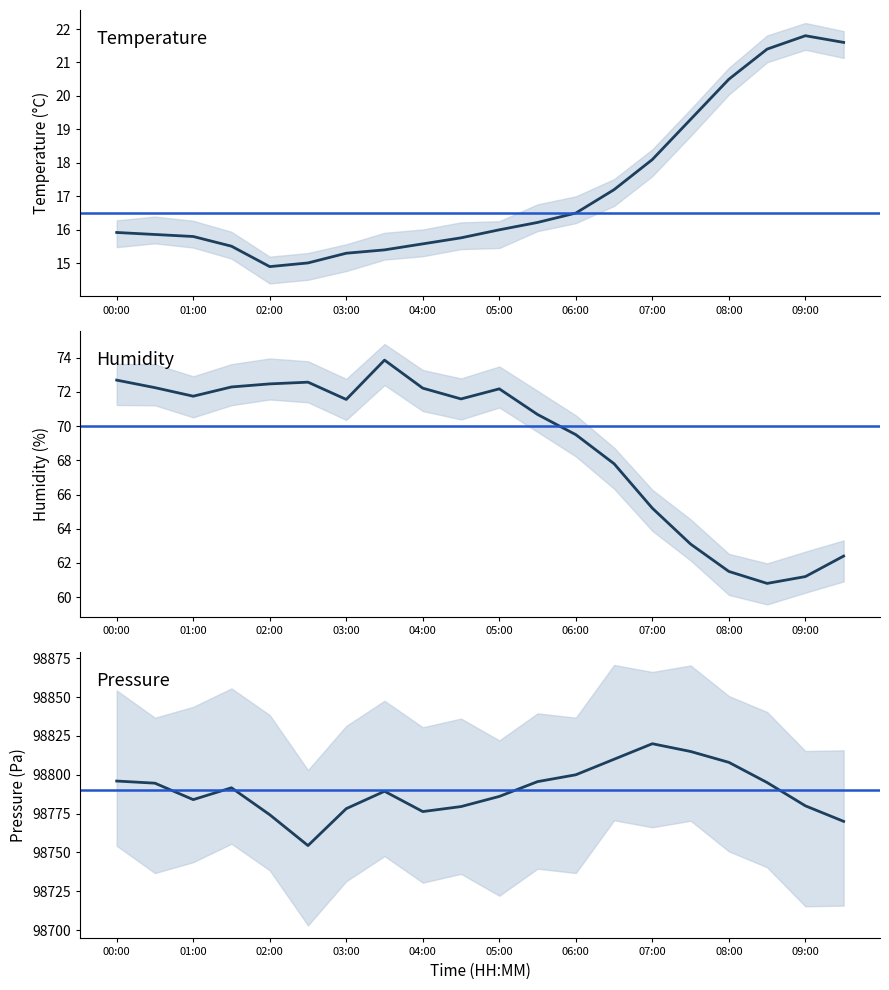

True or false: humidity and pressure intersect in this chart.

False